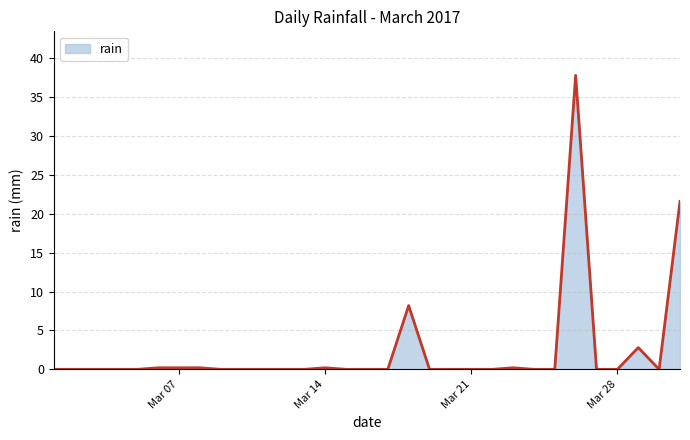

What is the difference between the maximum and minimum values?

37.8